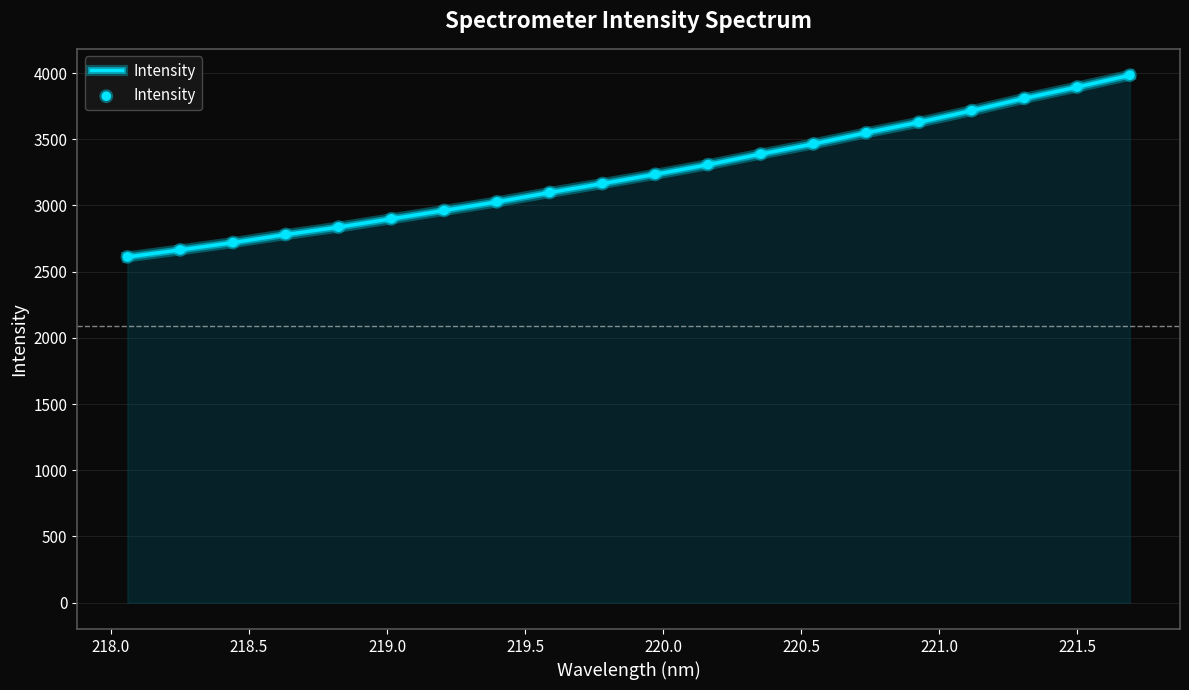

What is the greatest value displayed?

3983.4